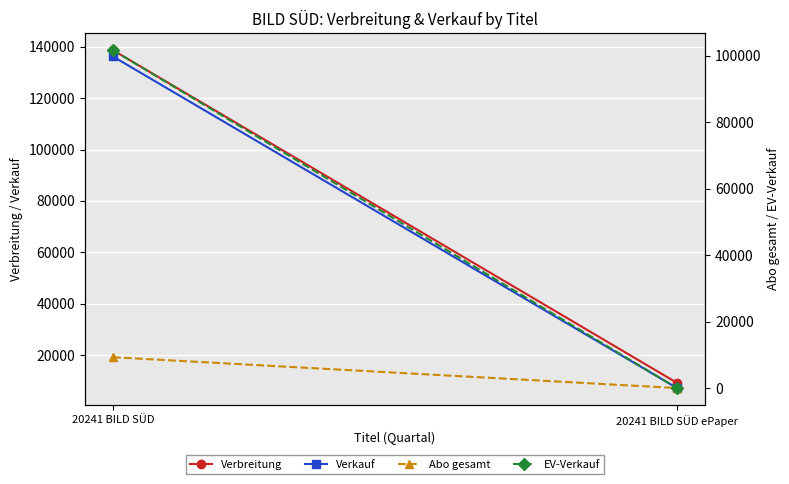

Reading right to left, what are all the values shown in this chart?

Verbreitung: 9174	138650
Verkauf: 7155	136201
Abo gesamt: 26	9301
EV-Verkauf: 26	101612